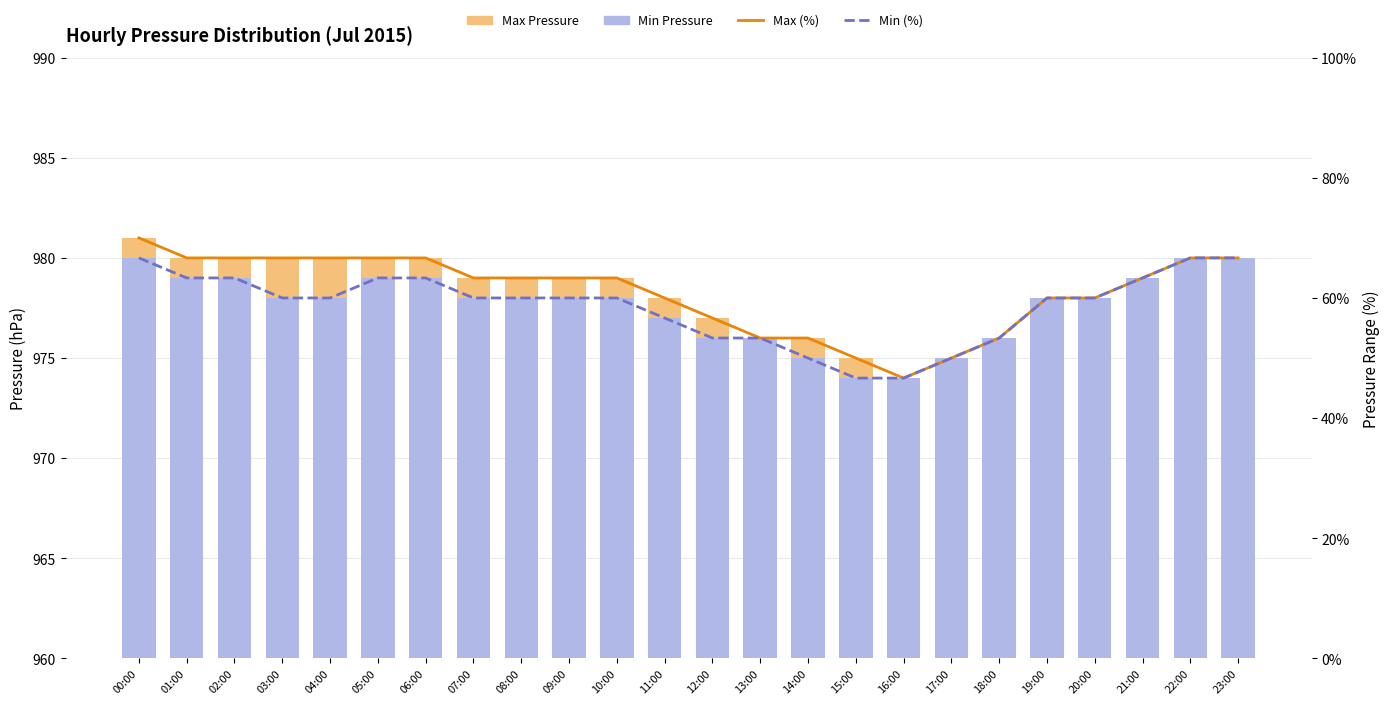

How many values in the Min Pressure series are below 978?

8